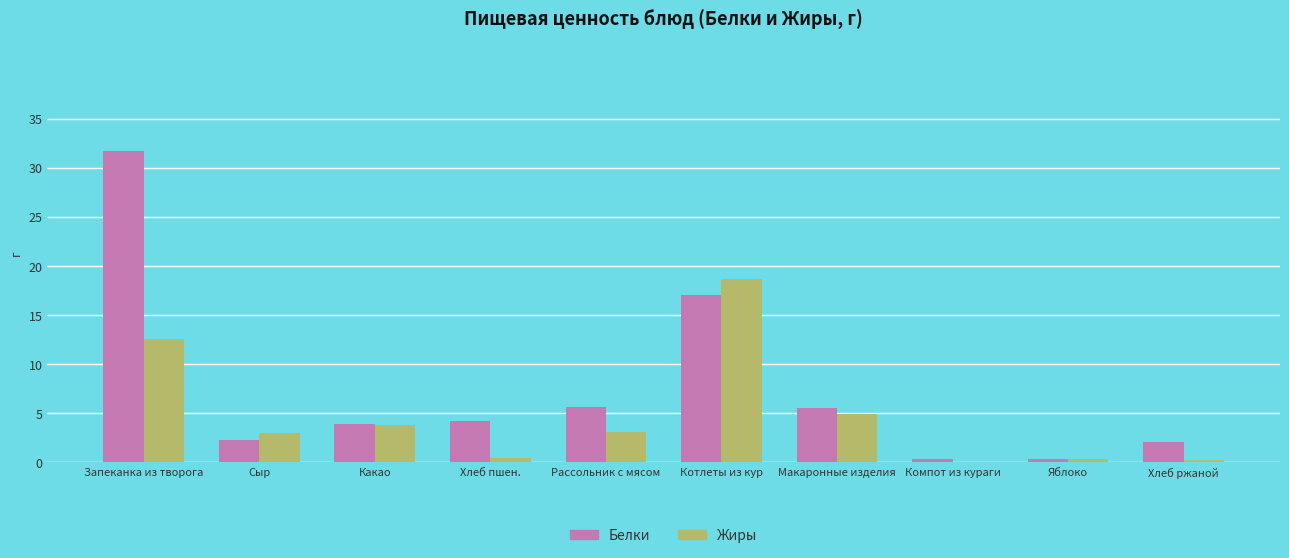

How many groups of bars are there?

10